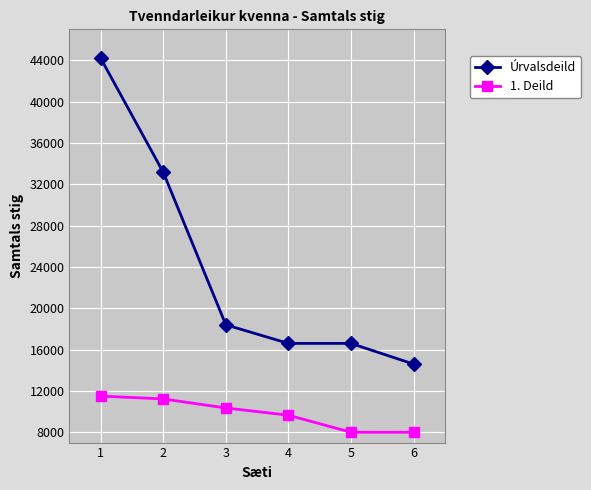

What is the value of the Úrvalsdeild point at the 5th from the left?

16600